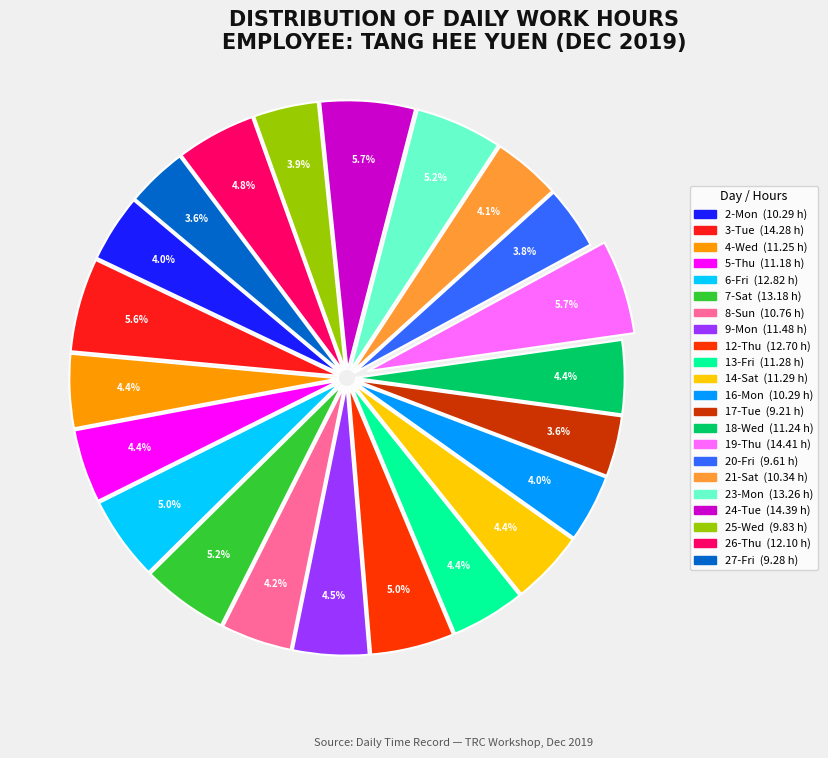

To the nearest percent, what is the average slice percentage?

5%